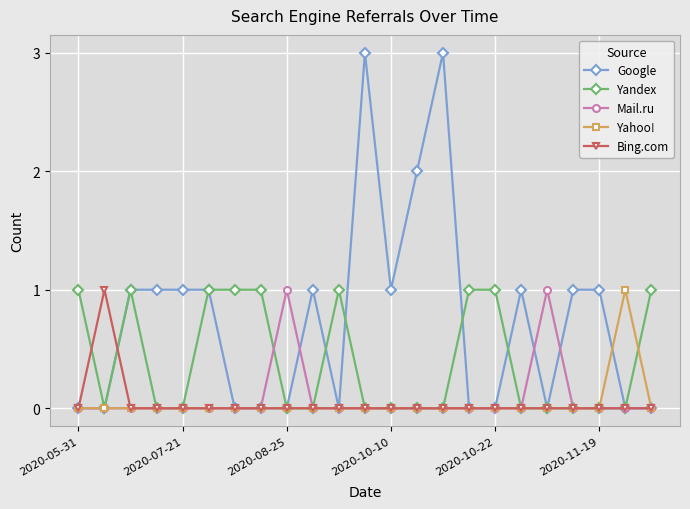

Where is Bing.com nearest to the value 0?

2020-05-31